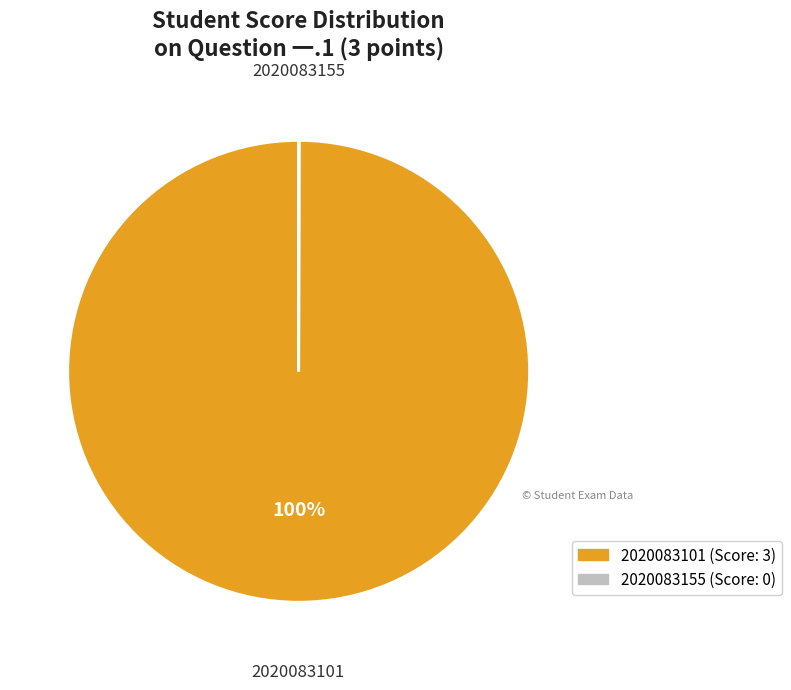

What is the majority slice?

2020083101